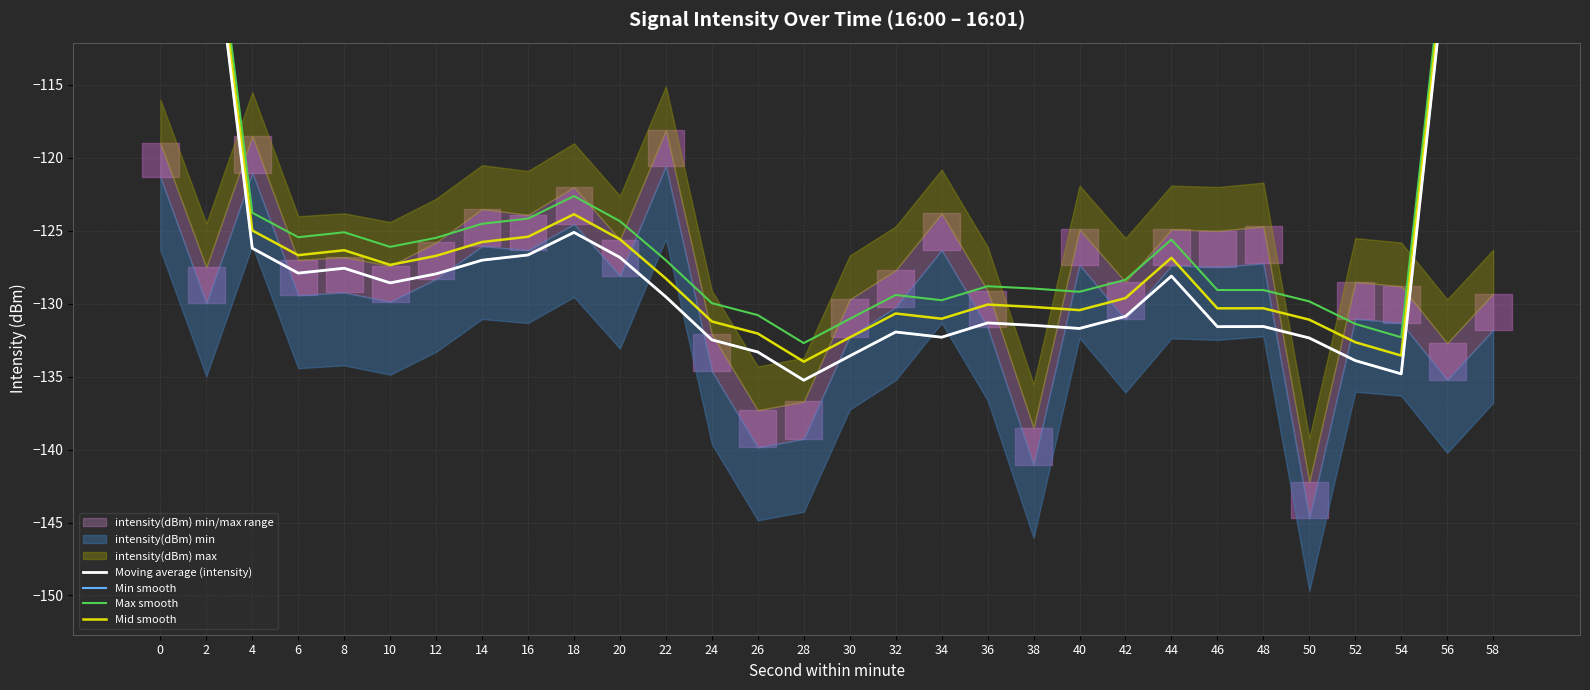

Which series has the largest total across all categories?

Max smooth